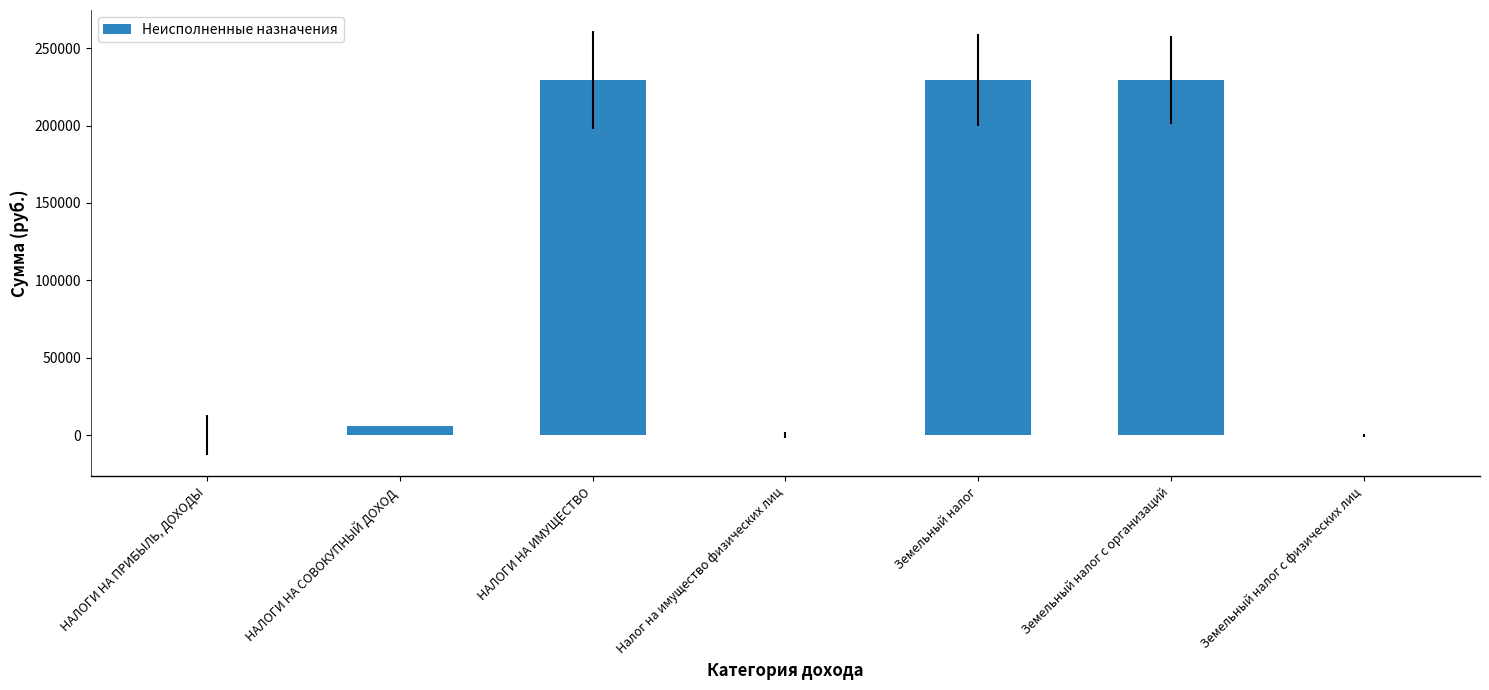

Reading left to right, transcribe all the data shown in this chart.

НАЛОГИ НА ПРИБЫЛЬ, ДОХОДЫ=0.0	НАЛОГИ НА СОВОКУПНЫЙ ДОХОД=5850.0	НАЛОГИ НА ИМУЩЕСТВО=229377.7	Налог на имущество физических лиц=0.0	Земельный налог=229377.7	Земельный налог с организаций=229377.7	Земельный налог с физических лиц=0.0